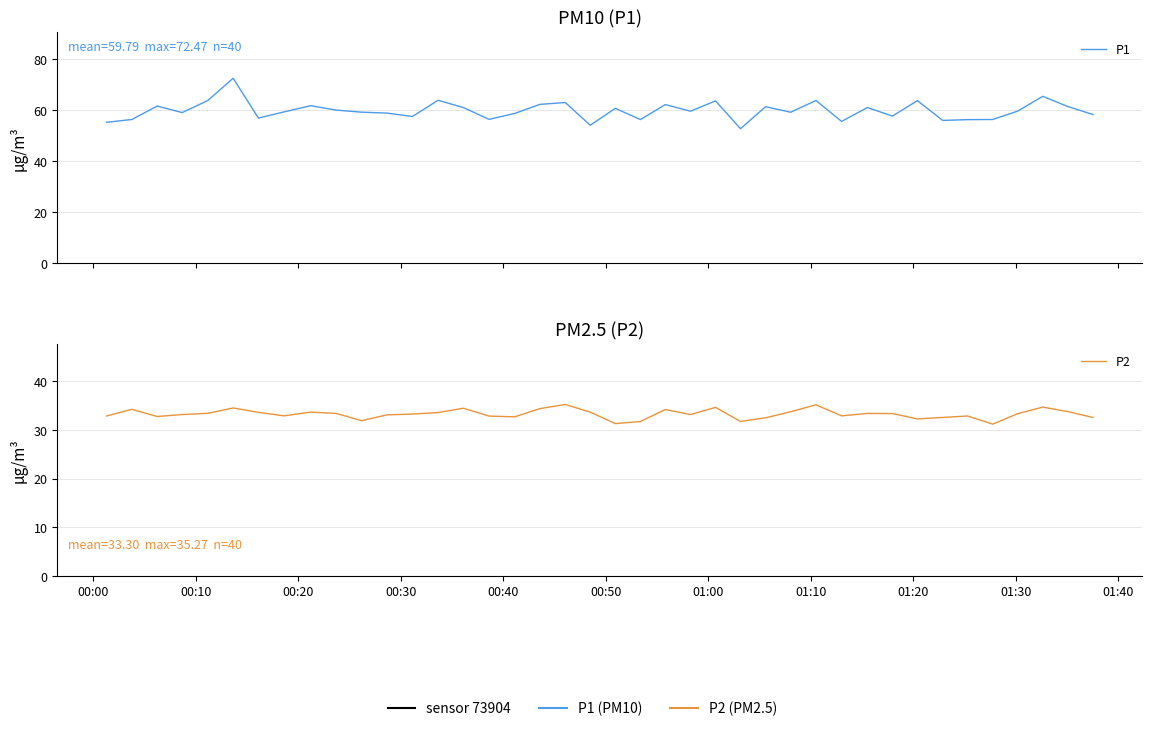

Reading left to right, transcribe all the data shown in this chart.

P1: 55.2	56.3	61.6	59.0	63.8	72.5	56.9	59.3	61.7	60.0	59.2	58.8	57.5	63.9	61.0	56.4	58.7	62.2	63.0	54.1	60.7	56.3	62.2	59.6	63.6	52.7	61.3	59.2	63.8	55.6	61.0	57.7	63.7	56.0	56.3	56.3	59.6	65.4	61.4	58.3
P2: 32.9	34.3	32.8	33.2	33.5	34.5	33.6	32.9	33.7	33.4	31.9	33.1	33.3	33.6	34.5	32.9	32.7	34.4	35.3	33.7	31.3	31.8	34.2	33.2	34.7	31.8	32.5	33.8	35.2	32.9	33.4	33.4	32.3	32.6	32.9	31.2	33.4	34.7	33.8	32.6